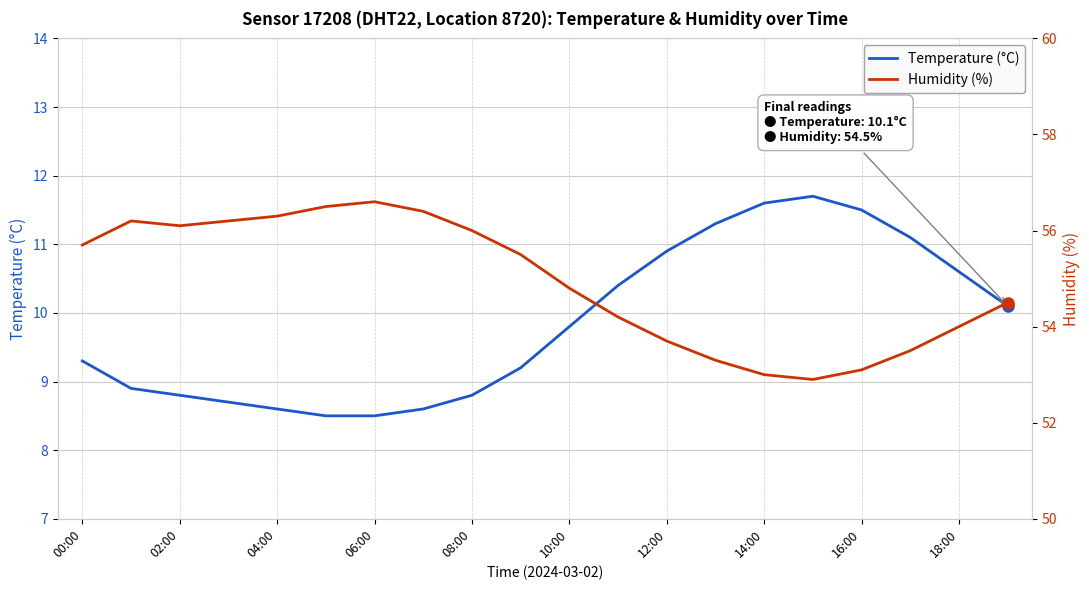

Is it true that humidity equals 54.8 at 10:00?

True